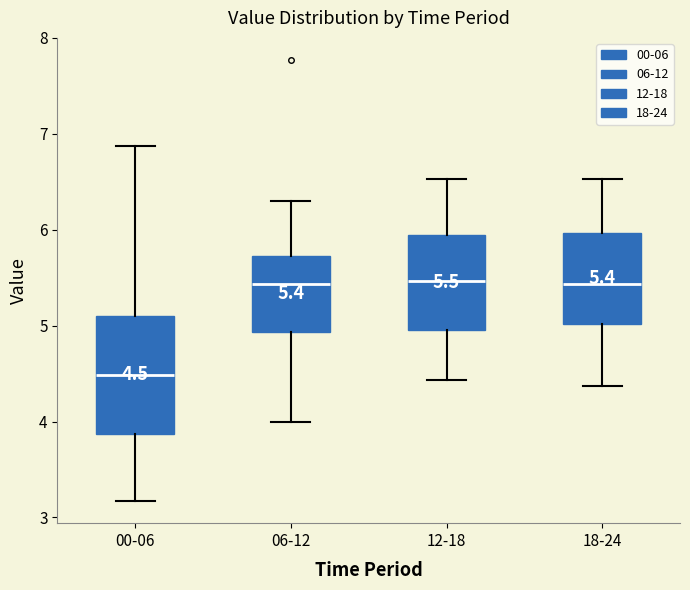

Which box is the tallest, from its lower edge to its upper edge?

00-06